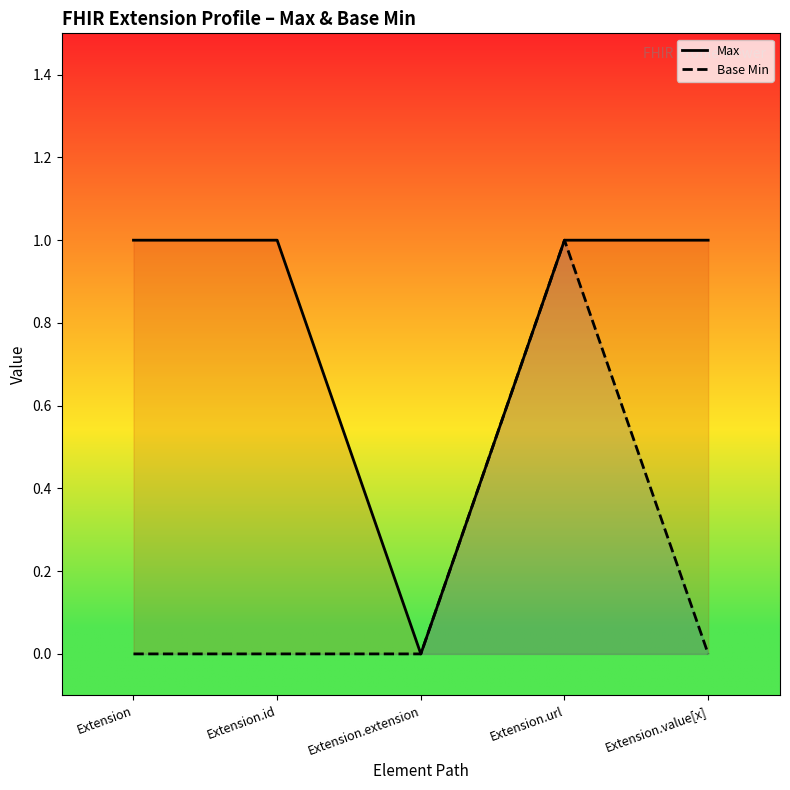

Reading left to right, extract all data points from this chart.

Max: 1	1	0	1	1
Base Min: 0	0	0	1	0